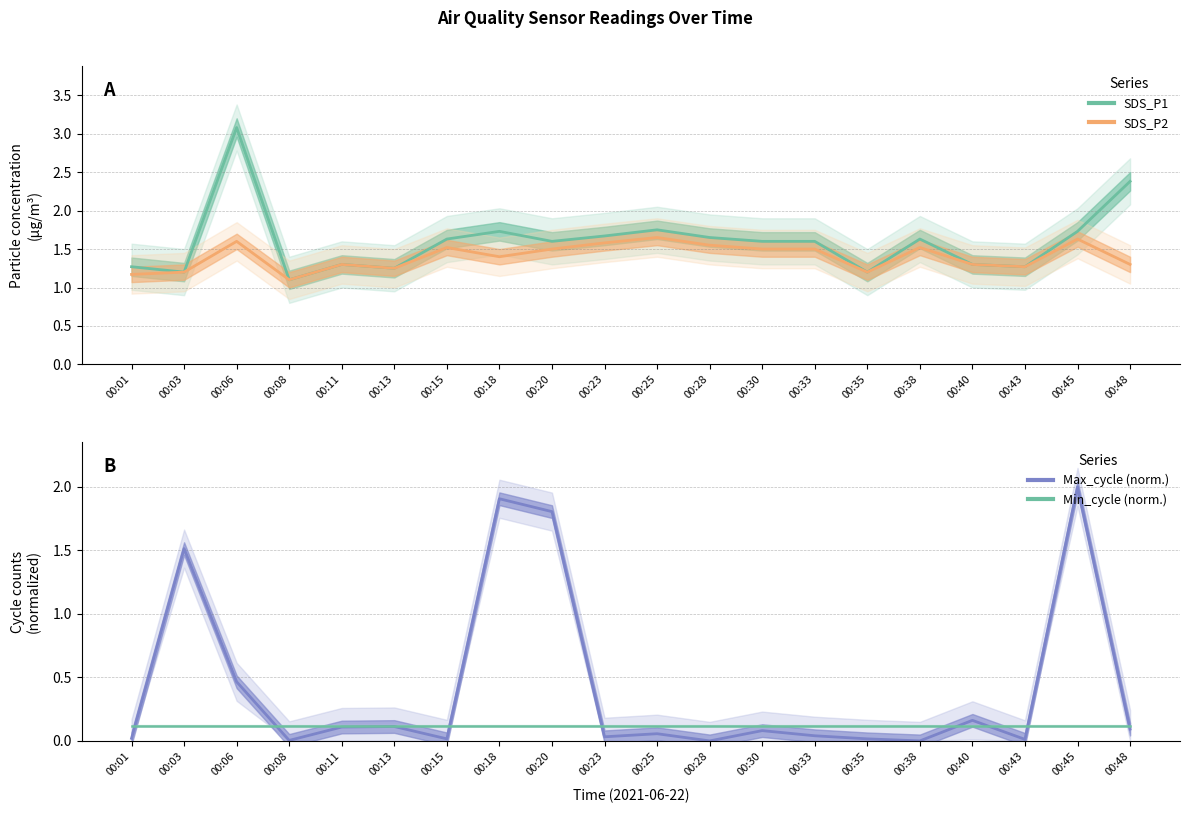

Where is Max_cycle (norm.) nearest to the value 1?

00:03